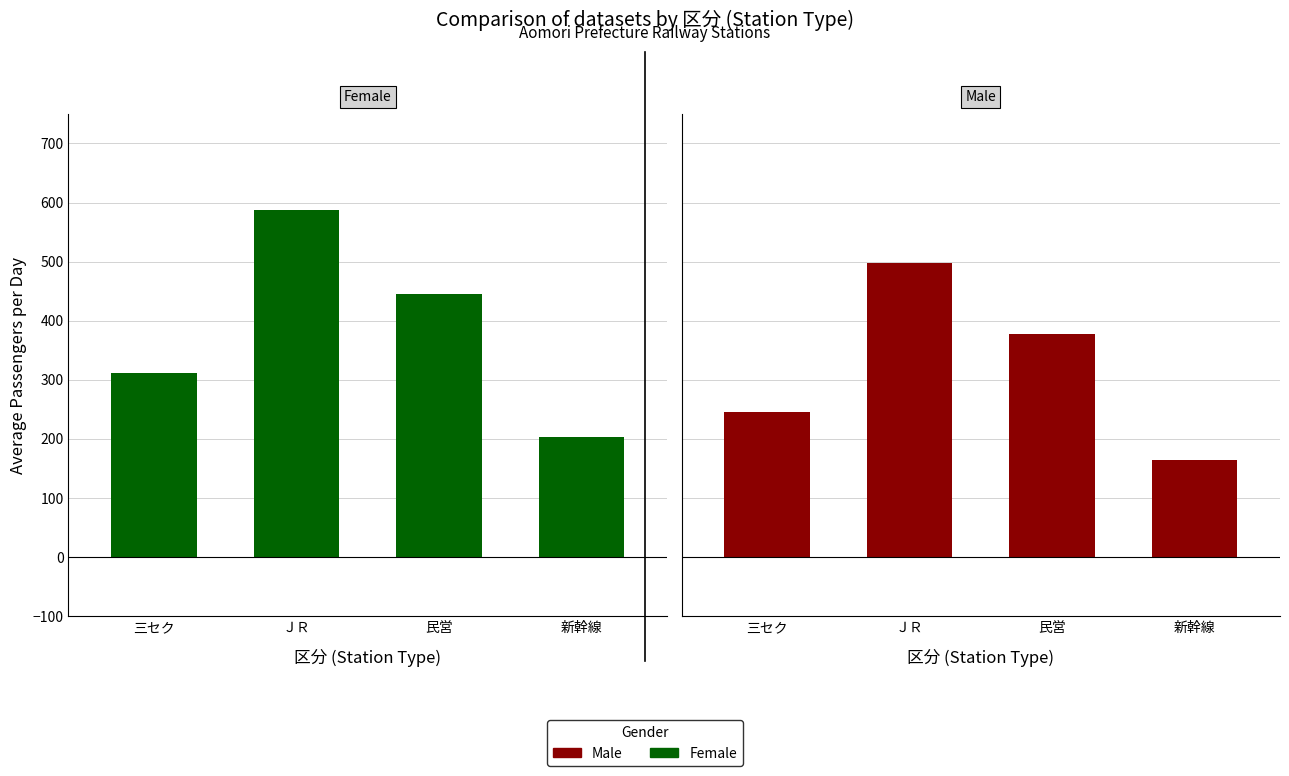

True or false: Male has a value of 202 at 民営.

False